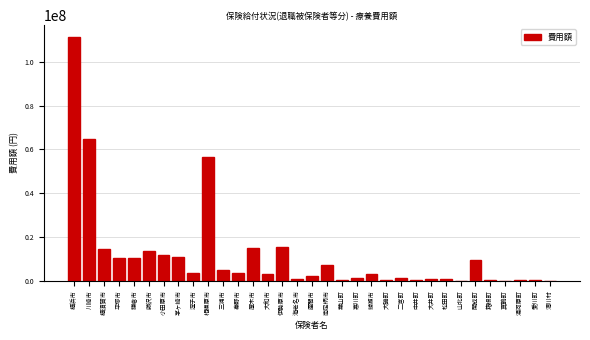

What is the change in value from 厚木市 to 開成町?

-5185560